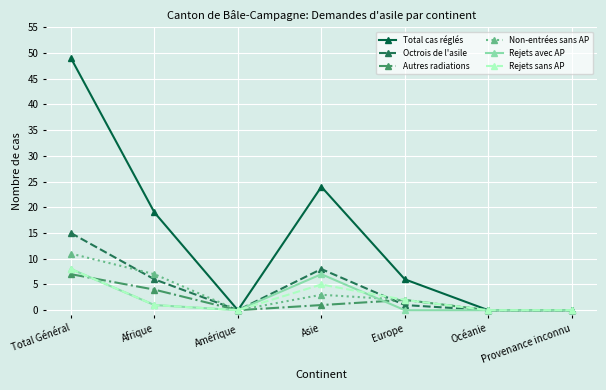

Which category has the highest value in the Total cas réglés series?

Total Général